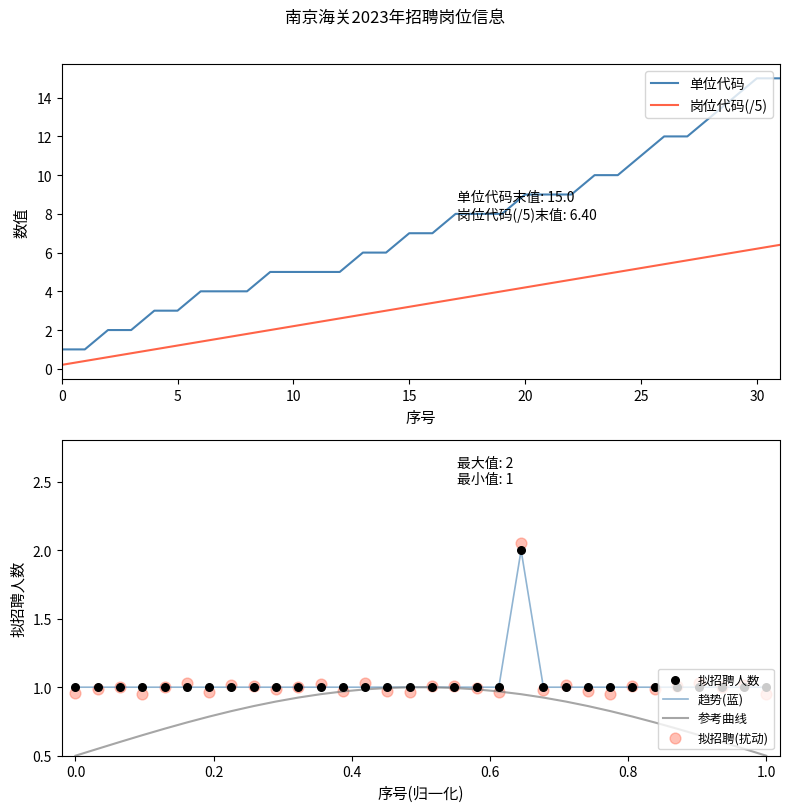

At how many categories does at least one series exceed 6?

17